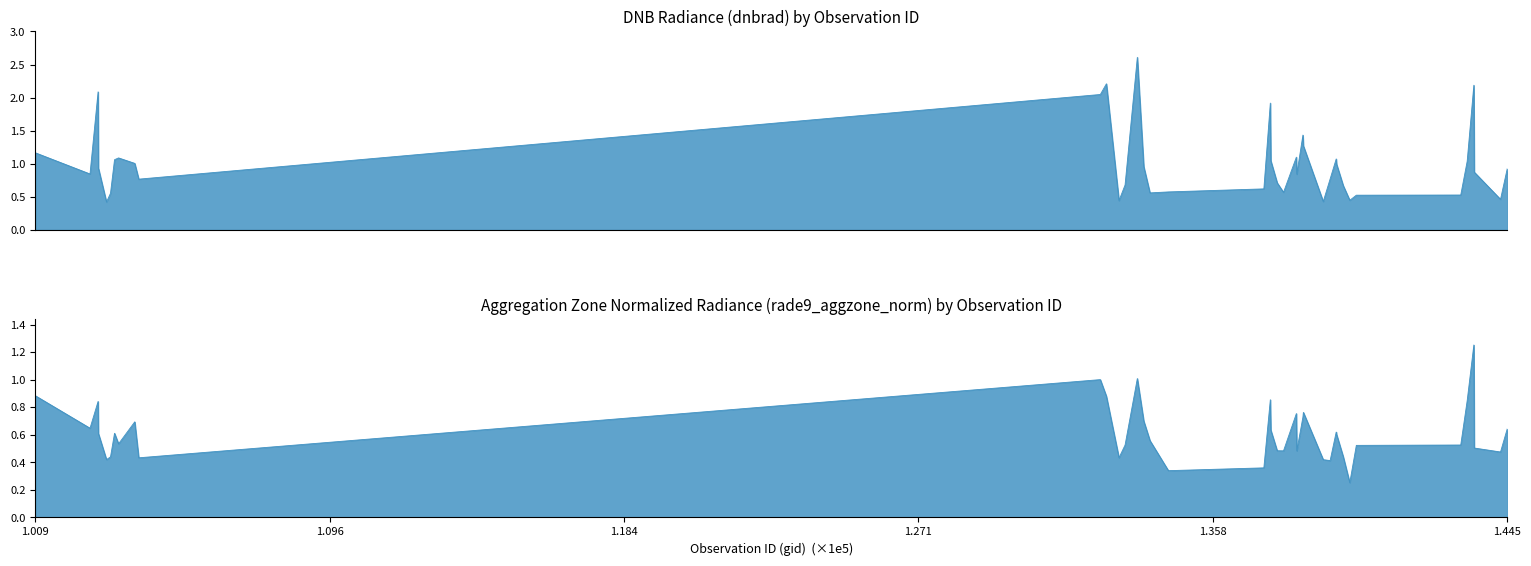

How many distinct data groups are displayed?

2